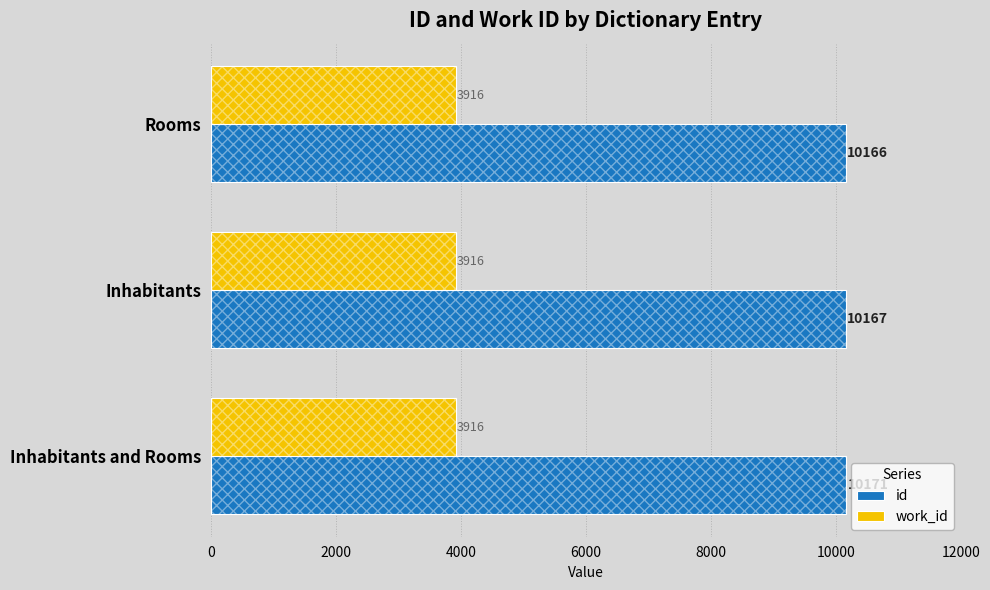

True or false: id has a value of 3373.4 at Inhabitants and Rooms.

False